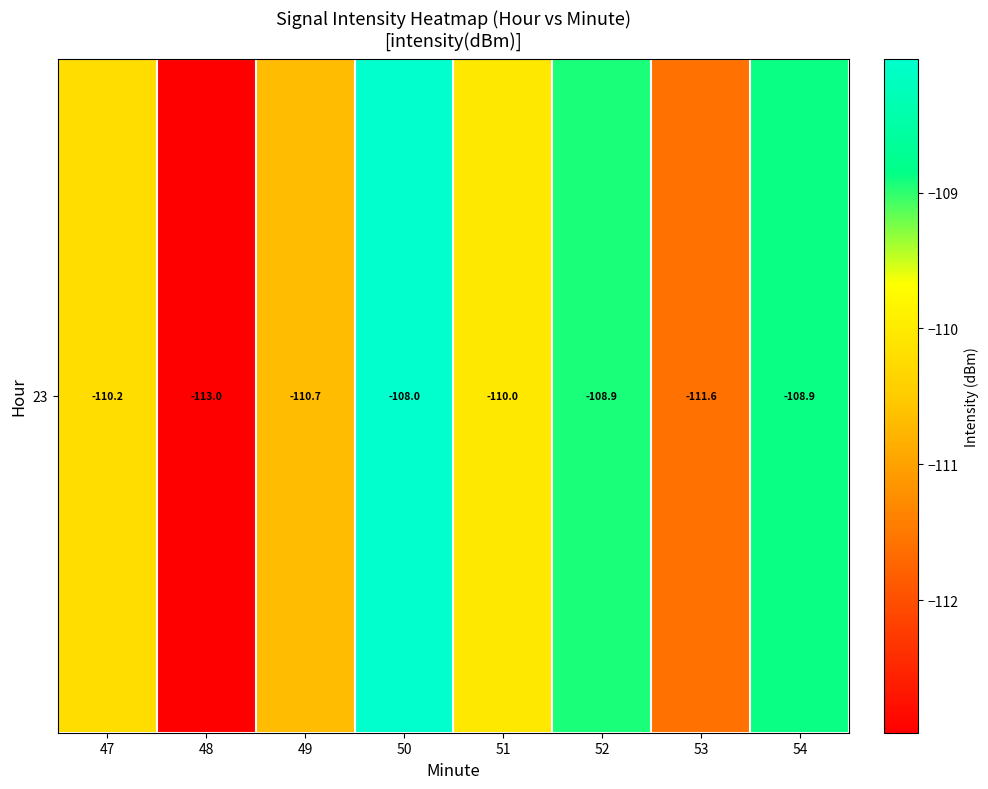

Is it true that the value at 47 is -49.1?

False